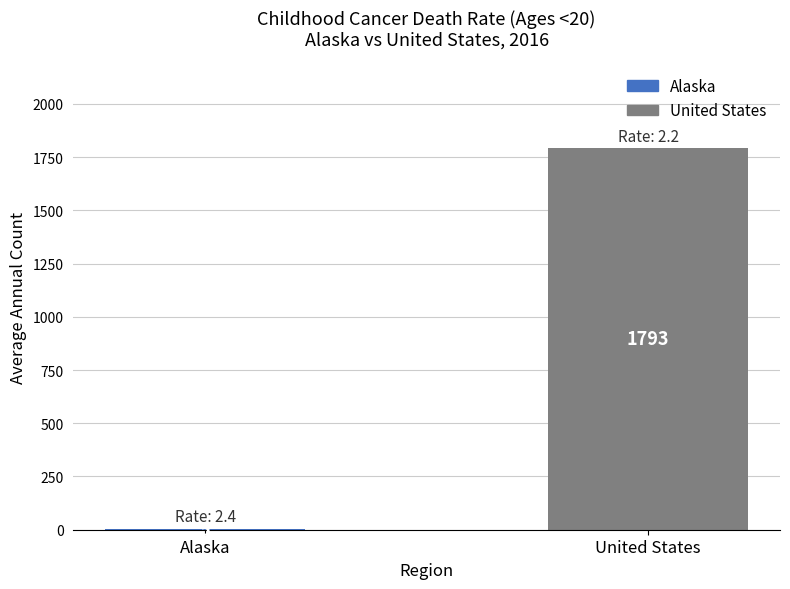

True or false: the data shows 409 at United States.

False